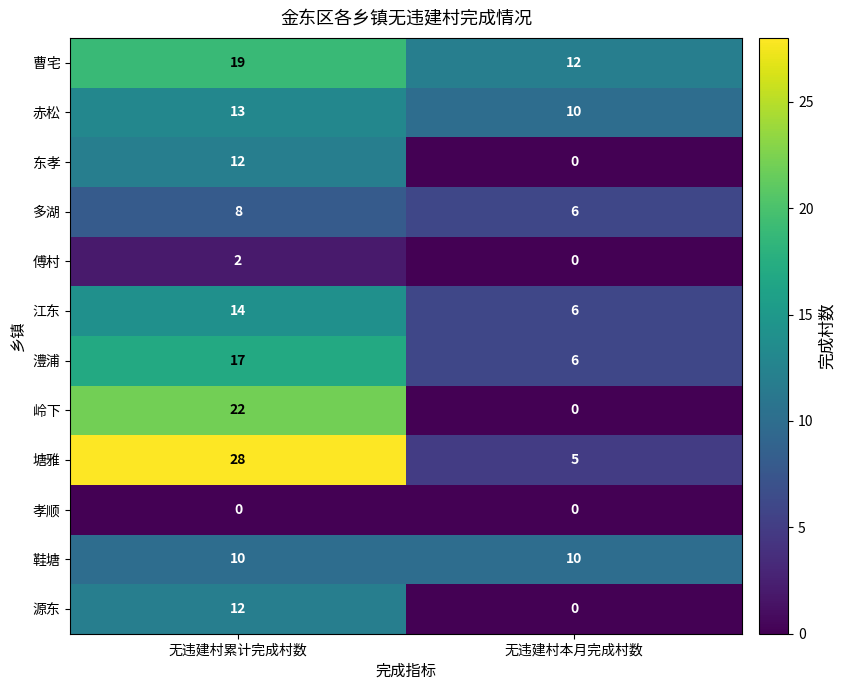

Reading left to right, transcribe all the data shown in this chart.

曹宅: 无违建村累计完成村数=19	无违建村本月完成村数=12
赤松: 无违建村累计完成村数=13	无违建村本月完成村数=10
东孝: 无违建村累计完成村数=12	无违建村本月完成村数=0
多湖: 无违建村累计完成村数=8	无违建村本月完成村数=6
傅村: 无违建村累计完成村数=2	无违建村本月完成村数=0
江东: 无违建村累计完成村数=14	无违建村本月完成村数=6
澧浦: 无违建村累计完成村数=17	无违建村本月完成村数=6
岭下: 无违建村累计完成村数=22	无违建村本月完成村数=0
塘雅: 无违建村累计完成村数=28	无违建村本月完成村数=5
孝顺: 无违建村累计完成村数=0	无违建村本月完成村数=0
鞋塘: 无违建村累计完成村数=10	无违建村本月完成村数=10
源东: 无违建村累计完成村数=12	无违建村本月完成村数=0